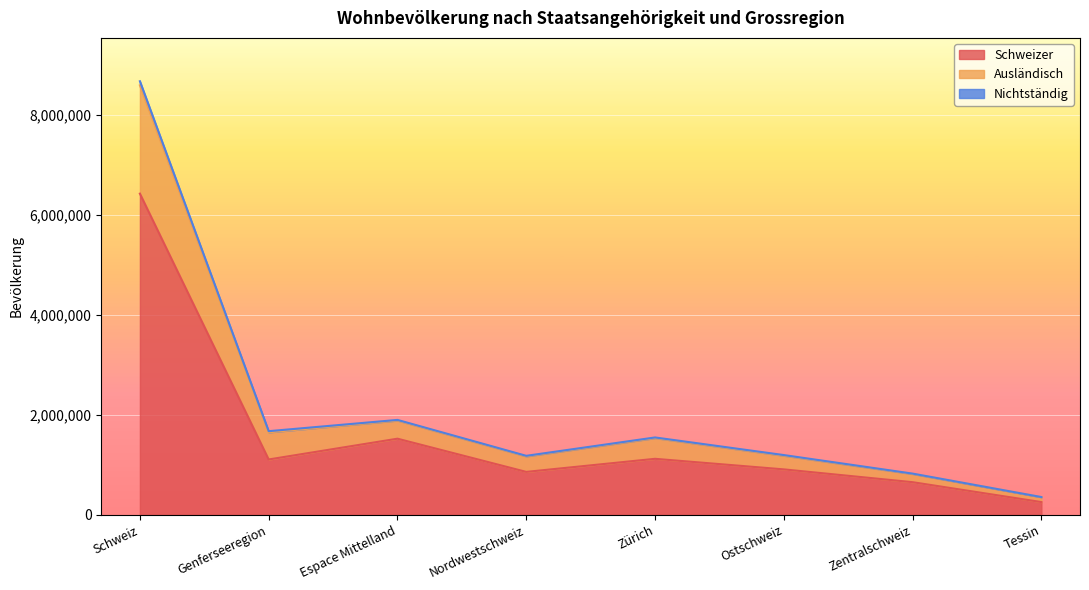

At which category is the sum across all series the highest?

Schweiz